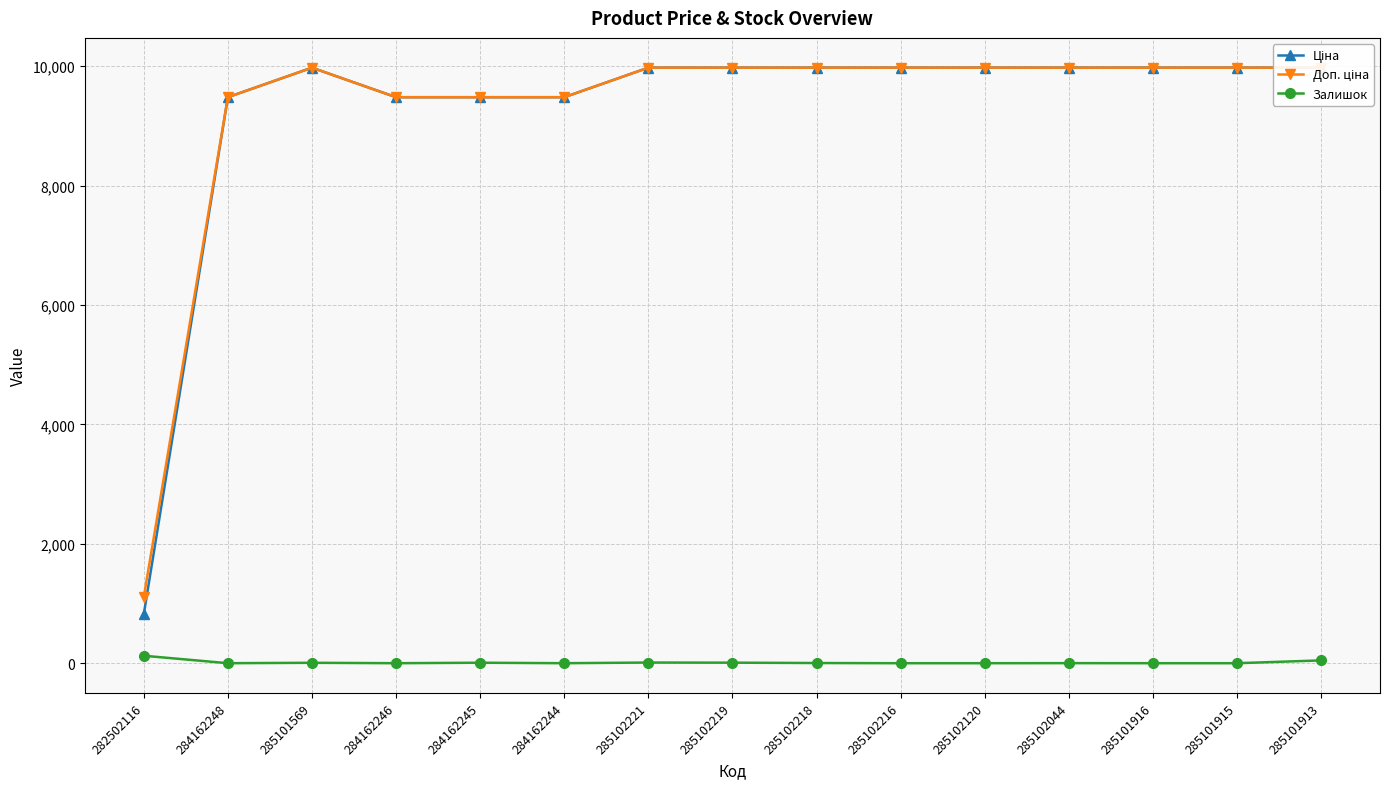

What is the highest value of the Ціна series?

9975.0